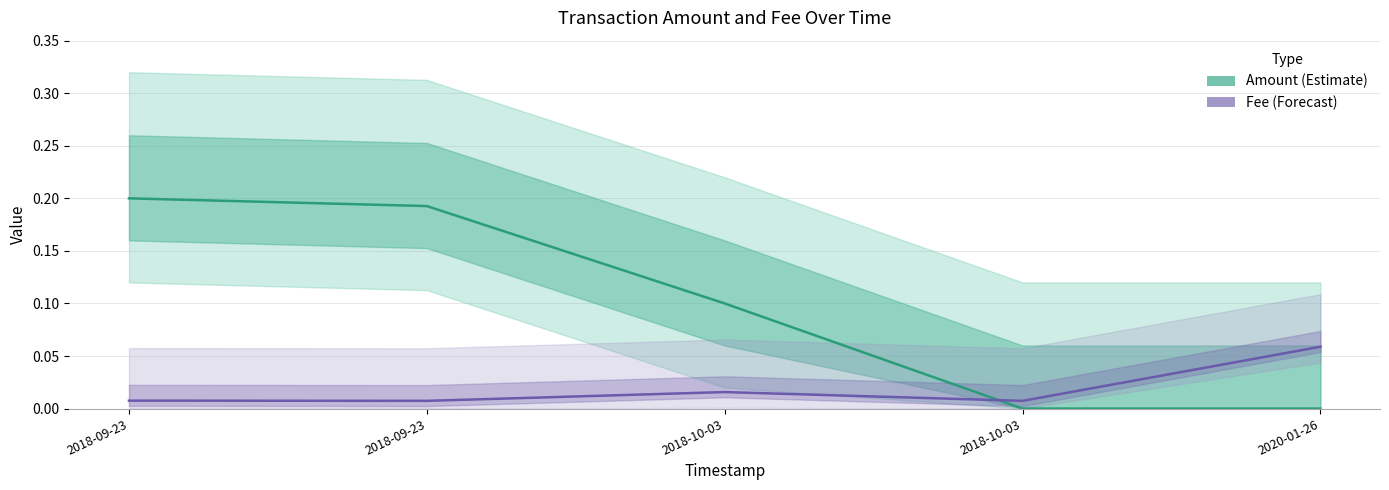

What is the difference between the highest and lowest values at 2018-10-03?

0.1